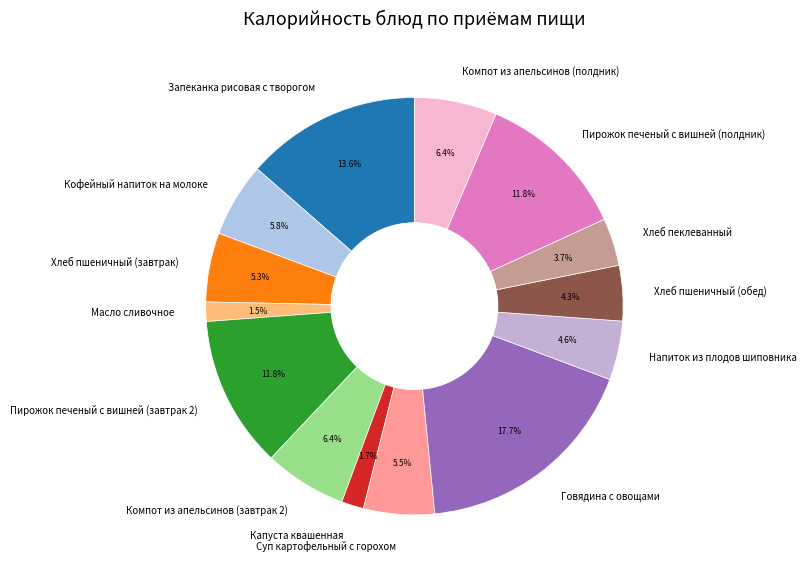

Does any single category account for the majority?

No